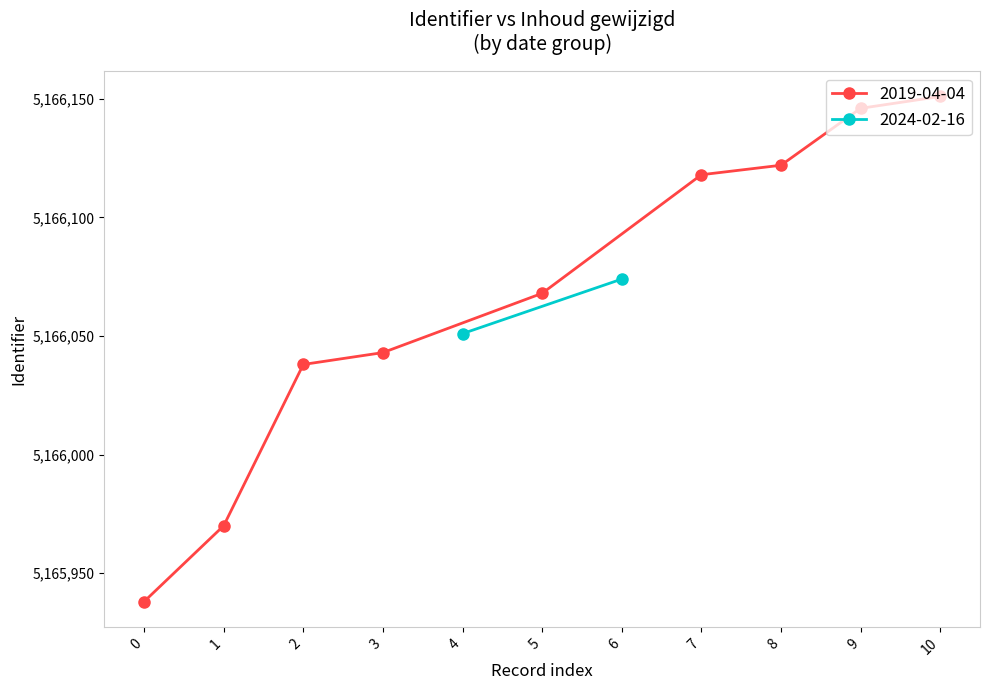

What is the difference between the values at 2024-02-16 and 2019-04-04?

44